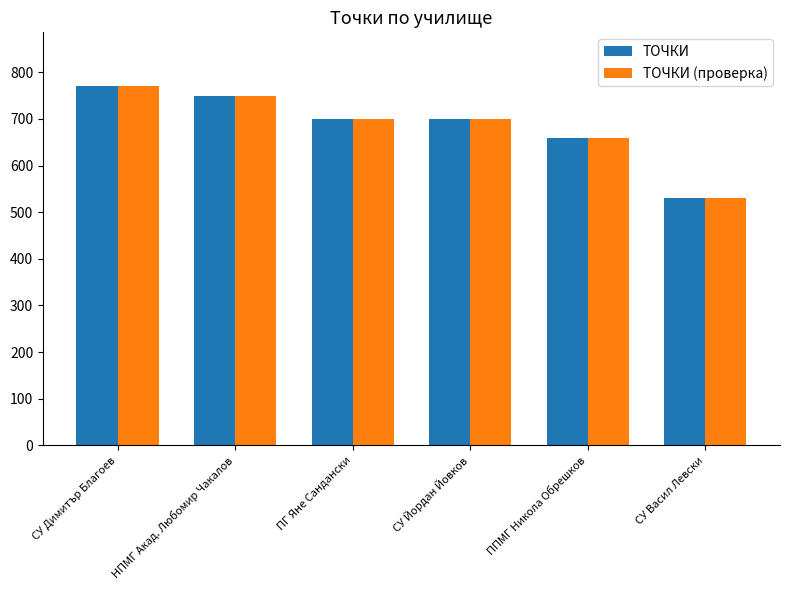

What is the greatest value displayed?

770